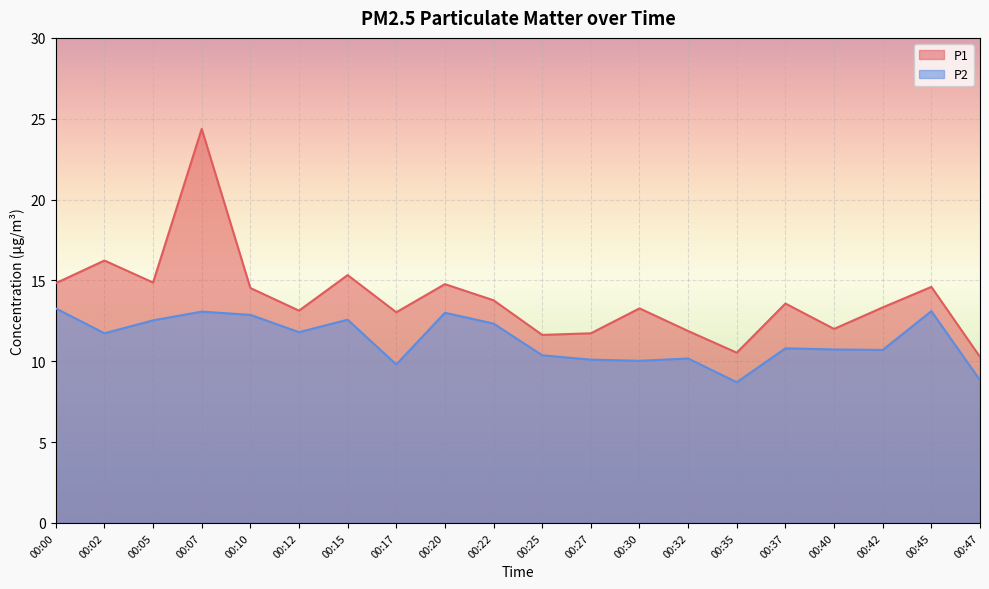

Reading left to right, transcribe all the data shown in this chart.

P1: 14.8	16.2	14.9	24.4	14.5	13.1	15.3	13.0	14.8	13.8	11.6	11.7	13.3	11.9	10.5	13.6	12.0	13.3	14.6	10.3
P2: 13.3	11.7	12.5	13.1	12.9	11.8	12.6	9.8	13.0	12.3	10.4	10.1	10.0	10.2	8.7	10.8	10.7	10.7	13.1	8.8